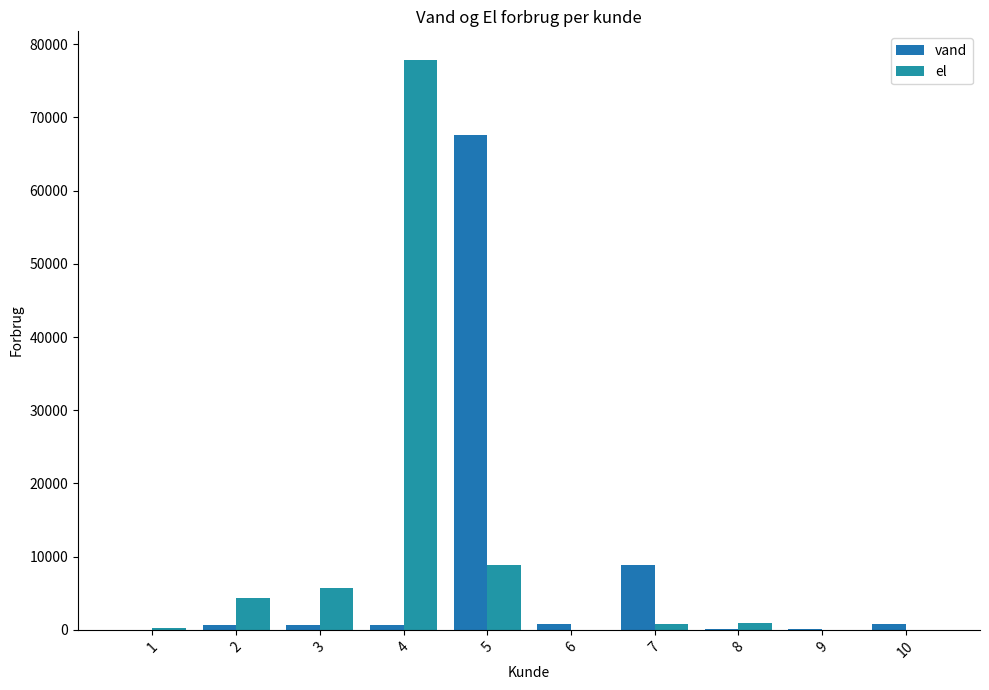

What is the sum of all vand values?

80164